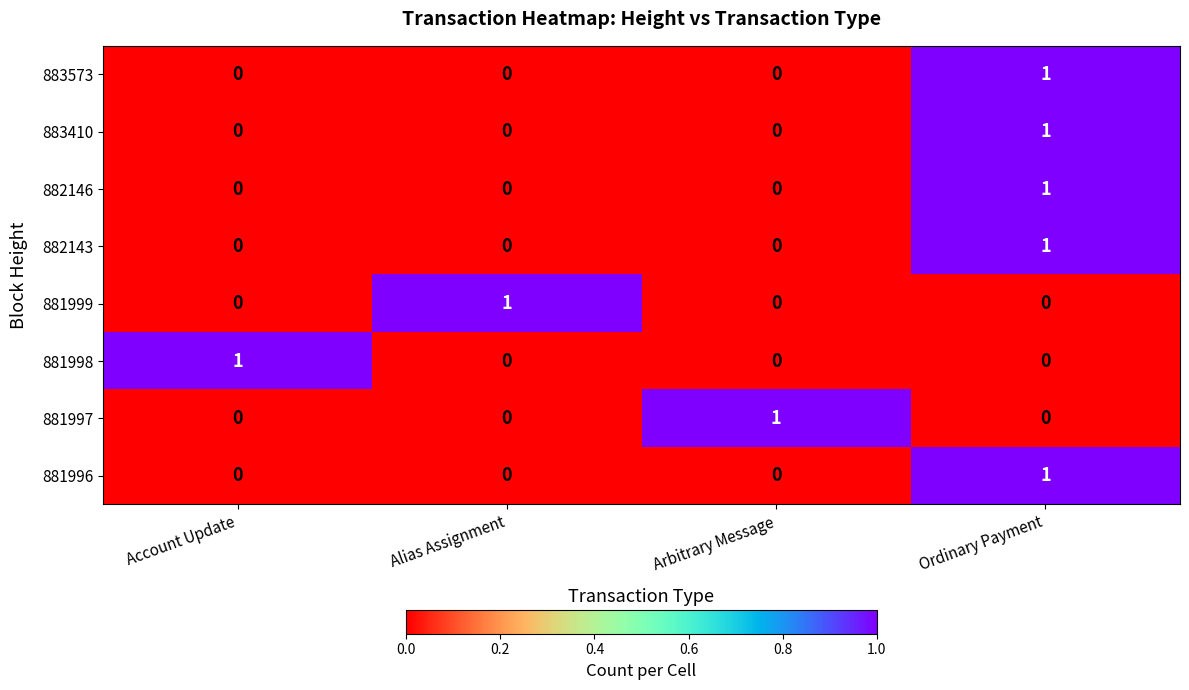

Count the 881999 values in the range 0 to 1.

4